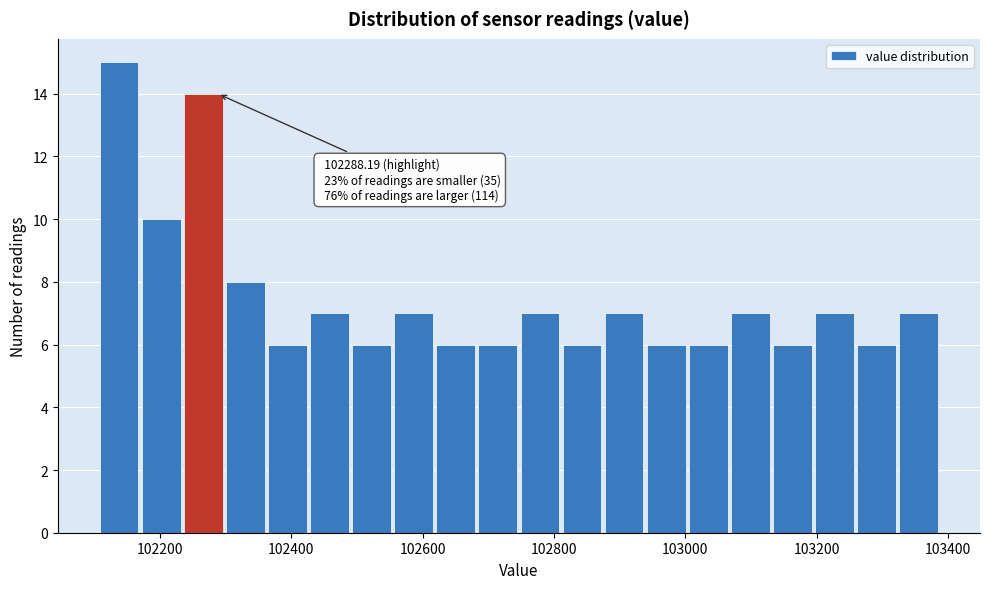

Read against the x-axis, roughly where is the centre of the tallest bar?

102140